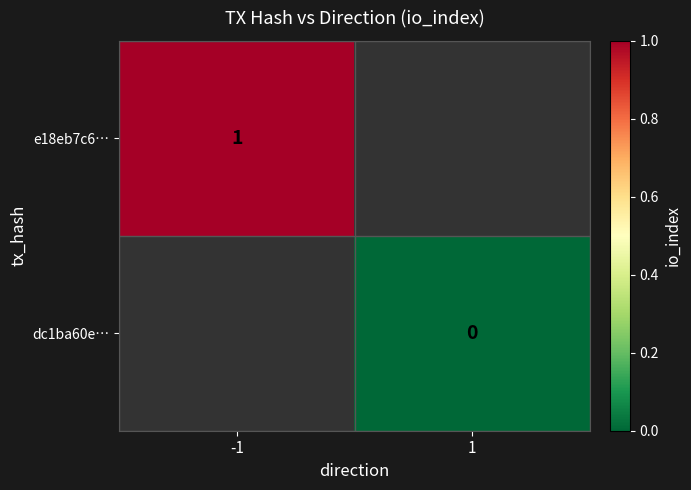

The e18eb7c6… series shows 1 at -1. True or false?

True